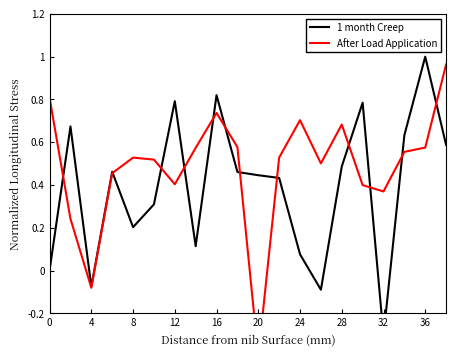

The After Load Application series shows 0.4 at 16. True or false?

False